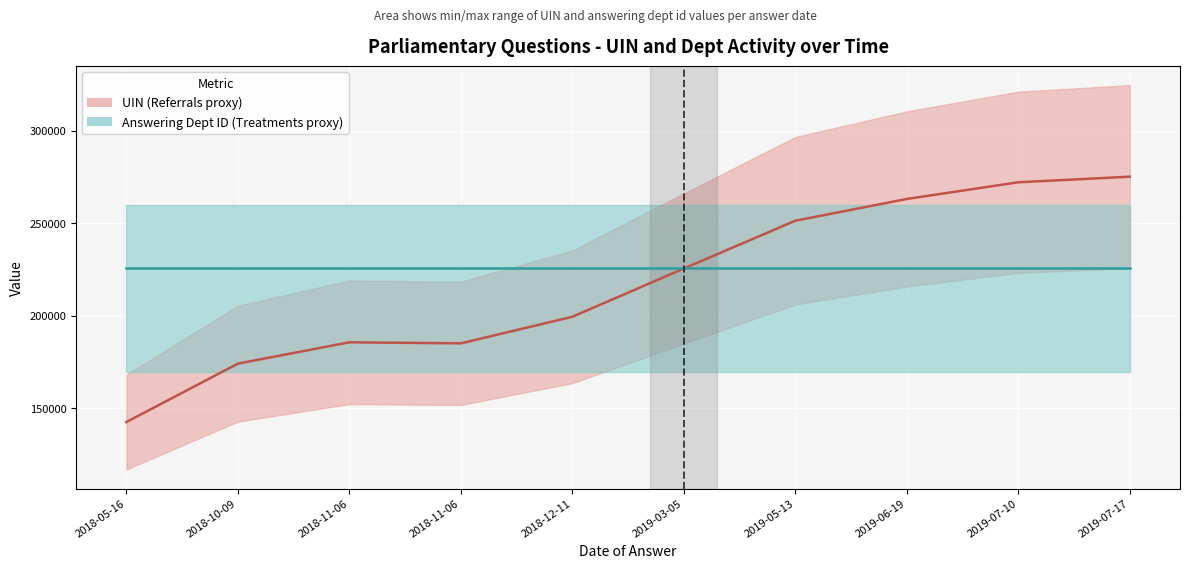

Does the chart display data point markers on the line(s)?

No